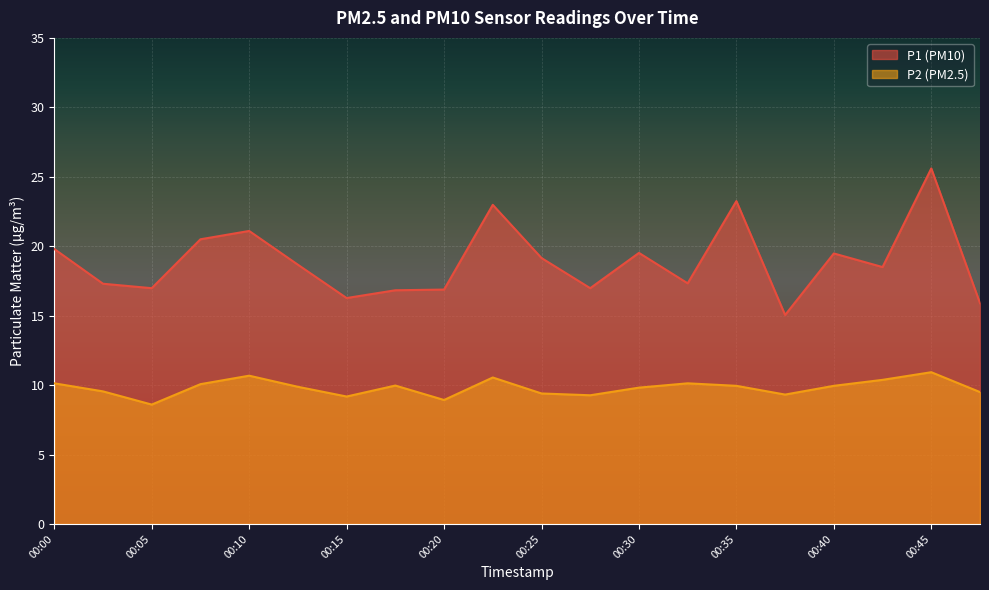

How many lines are shown in the chart?

2